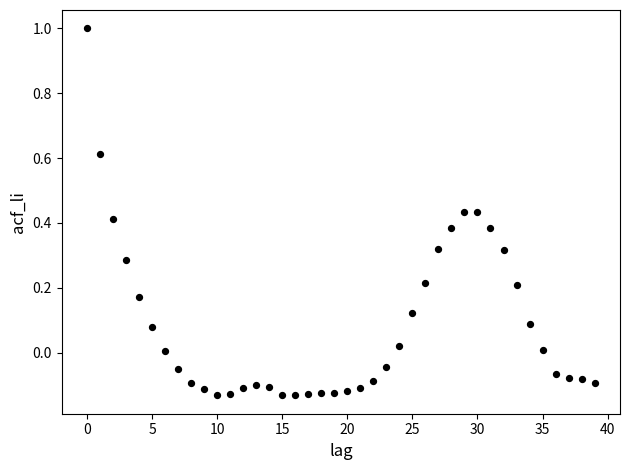

What is the range of Y values (max minus min)?

1.1